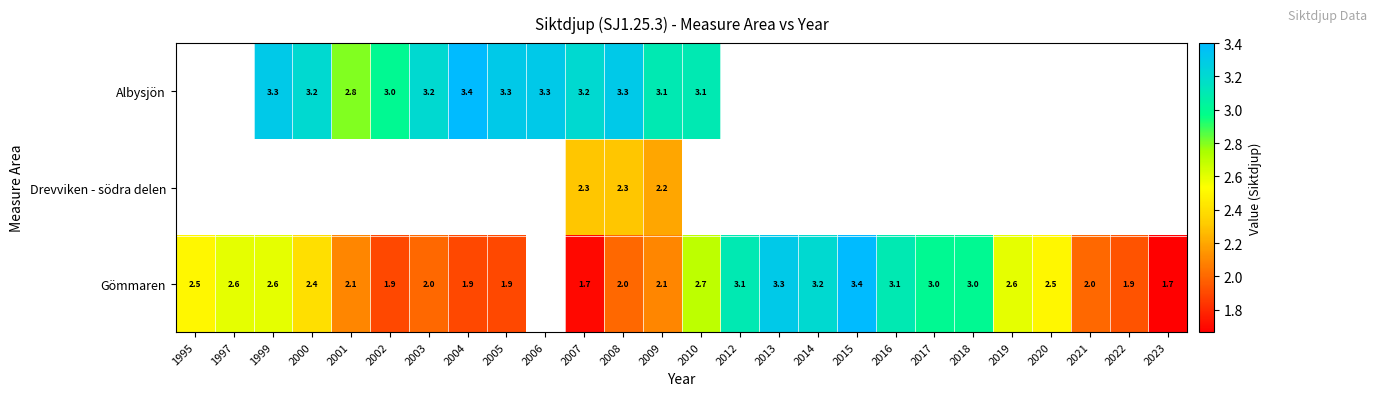

The value of Gömmaren at 2014 is 3.2. True or false?

True